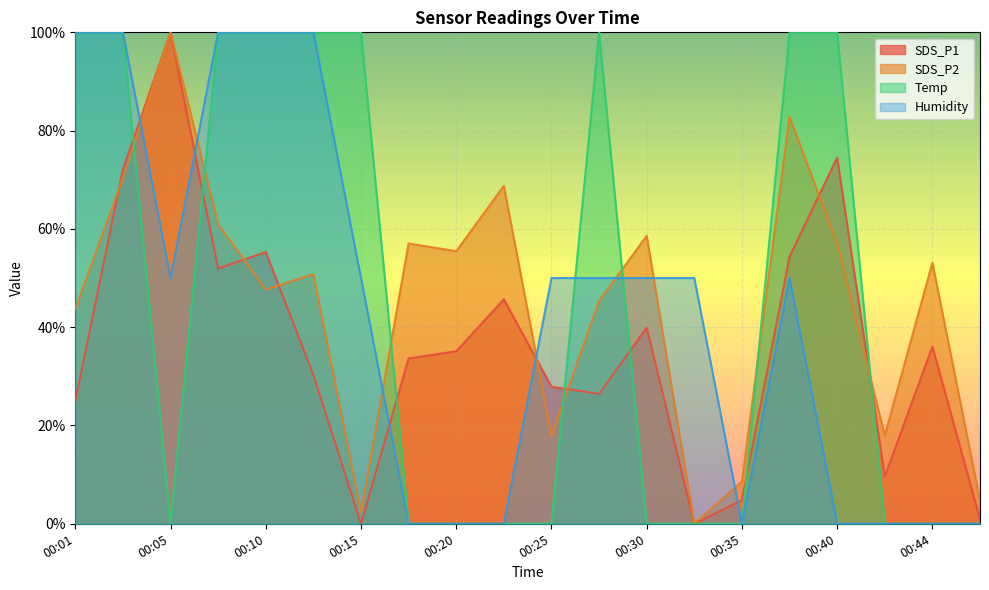

Reading left to right, what are all the values shown in this chart?

SDS_P1: 25.0	72.1	100.0	51.9	55.3	30.3	0.0	33.7	35.1	45.7	27.9	26.4	39.9	0.0	4.8	54.3	74.5	9.6	36.1	1.0
SDS_P2: 43.7	70.3	100.0	60.9	47.7	50.8	2.3	57.0	55.5	68.7	18.0	45.3	58.6	0.0	8.6	82.8	57.0	18.0	53.1	4.7
Temp: 100.0	100.0	0.0	100.0	100.0	100.0	100.0	0.0	0.0	0.0	0.0	100.0	0.0	0.0	0.0	100.0	100.0	0.0	0.0	0.0
Humidity: 100.0	100.0	50.0	100.0	100.0	100.0	50.0	0.0	0.0	0.0	50.0	50.0	50.0	50.0	0.0	50.0	0.0	0.0	0.0	0.0